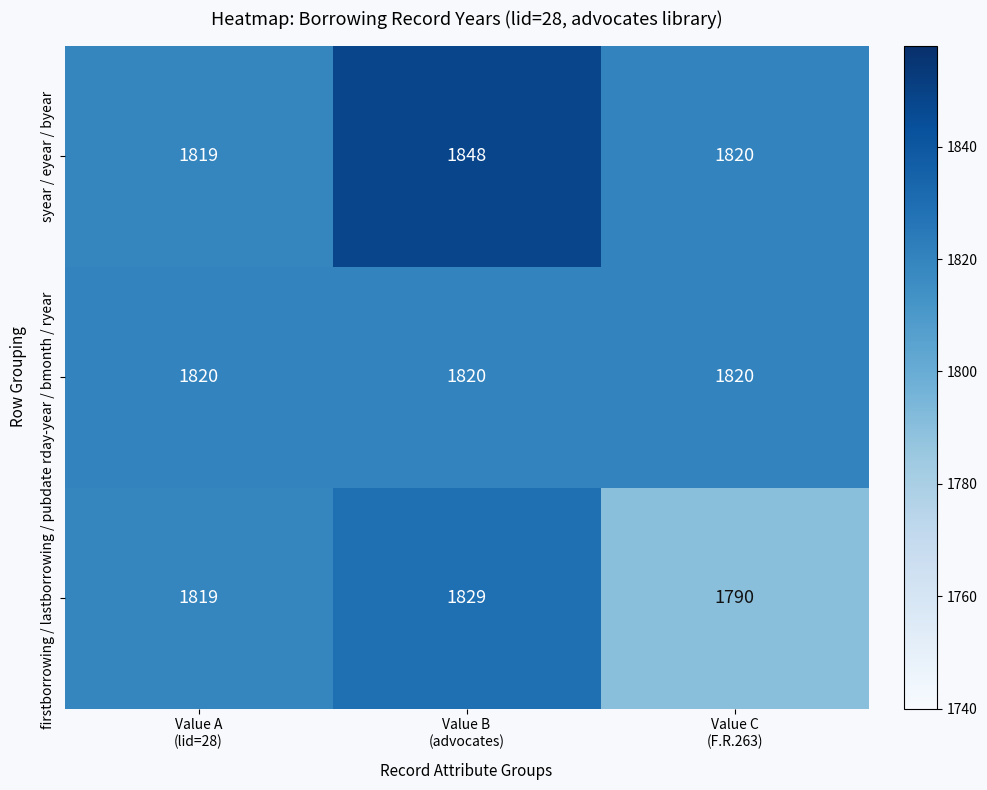

What is the average value of the firstborrowing / lastborrowing / pubdate series?

1813